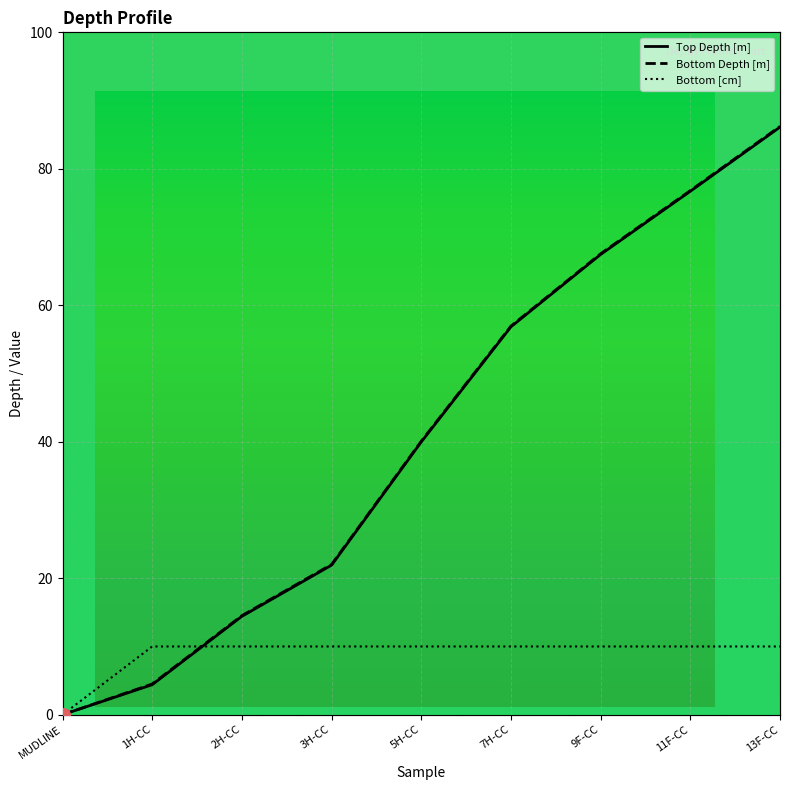

What is the difference between the second highest and second lowest values in the Bottom Depth [m] series?

72.3